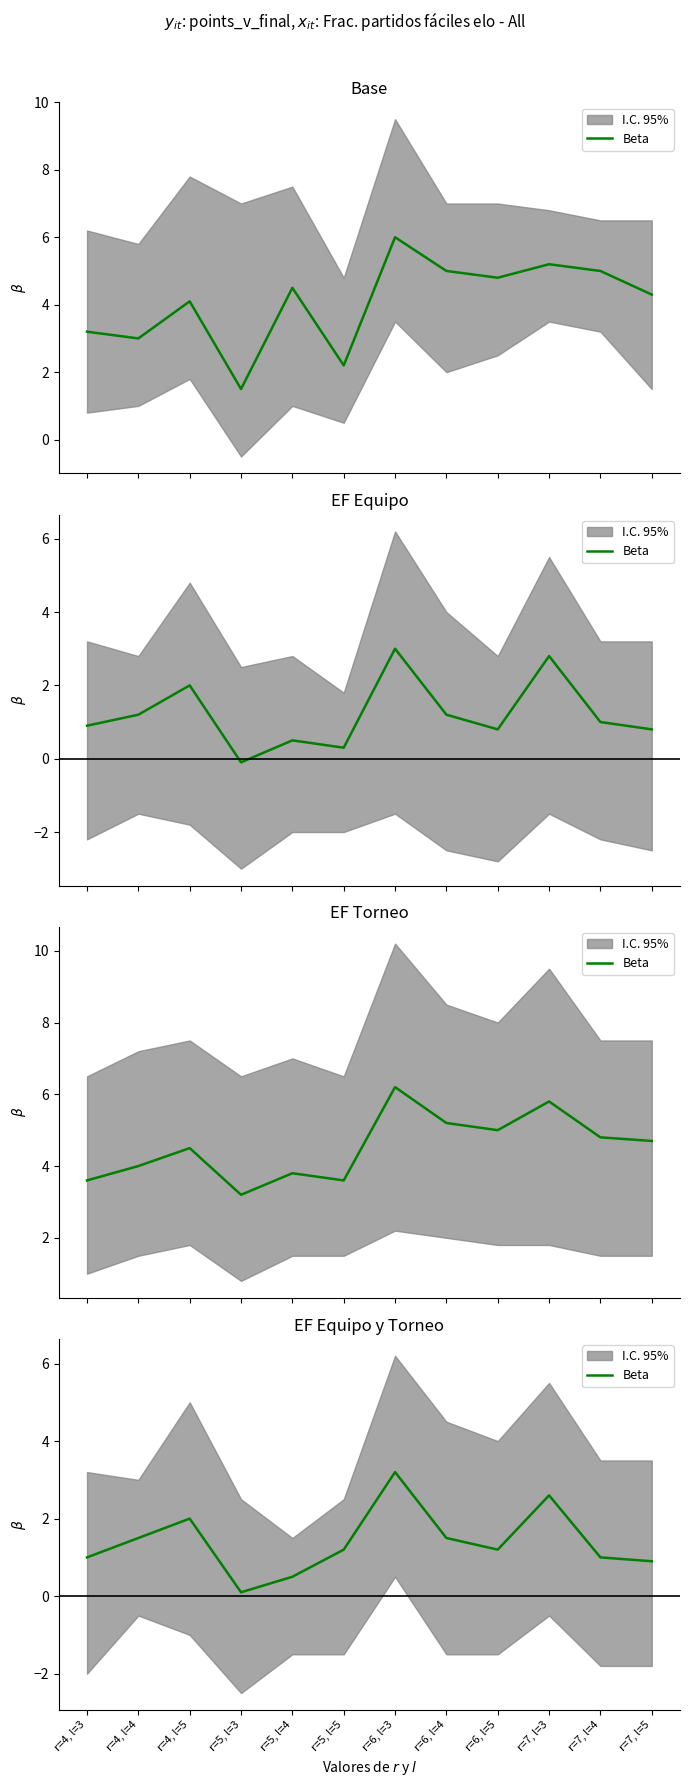

True or false: the data has more than 1 interior local peaks.

True